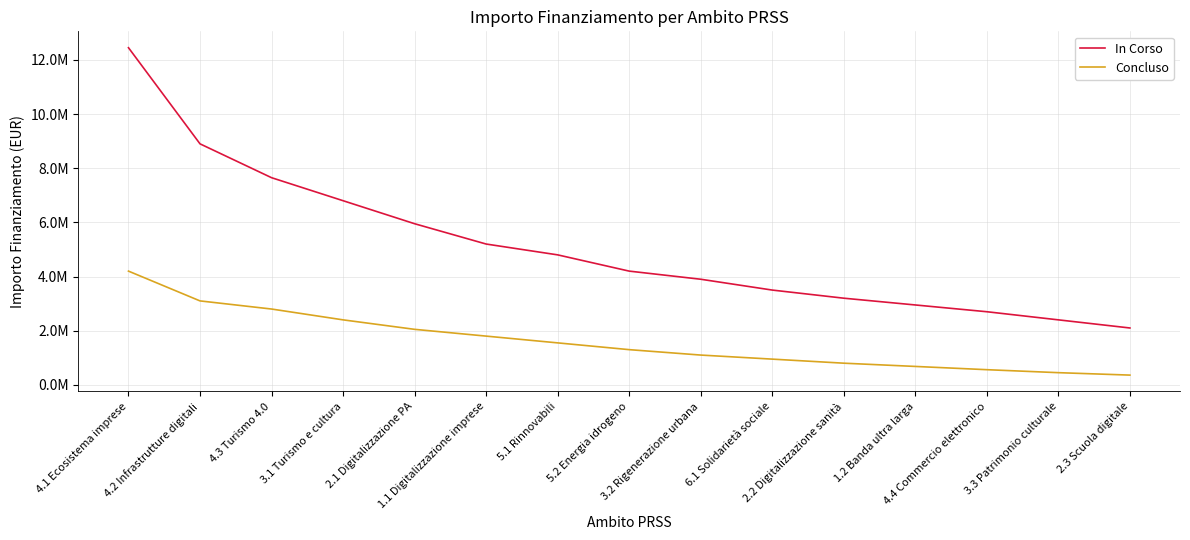

Is the value of Concluso at 5.2 Energia idrogeno greater than the value of In Corso at 2.1 Digitalizzazione PA?

No